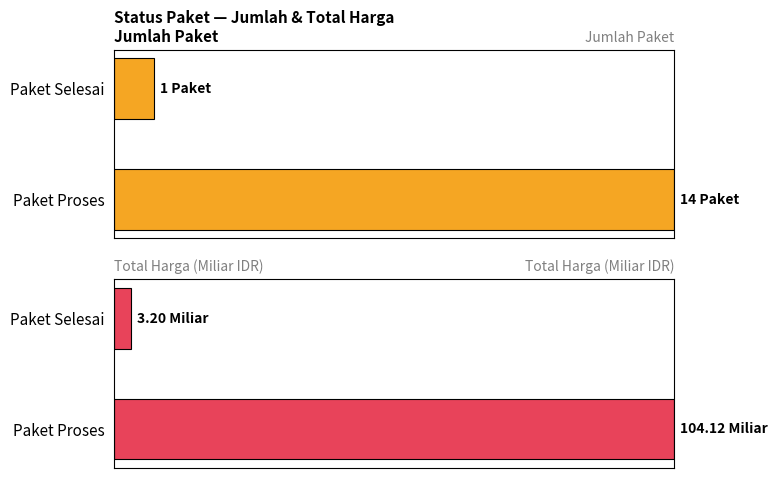

The value of Jumlah Paket at Paket Proses is 1.4. True or false?

False